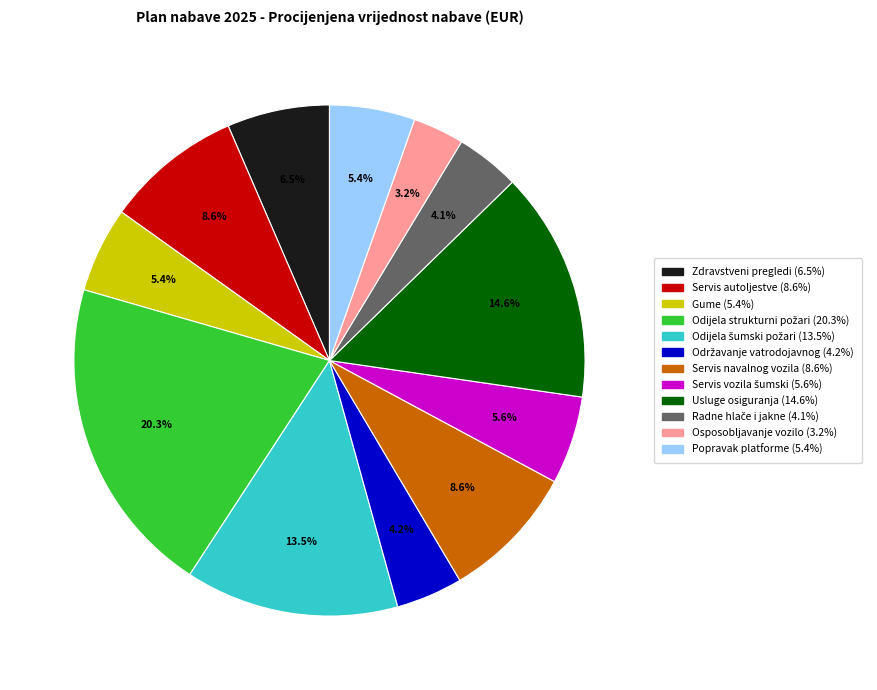

To the nearest percent, what is the difference between the largest and smallest slice percentages?

17%